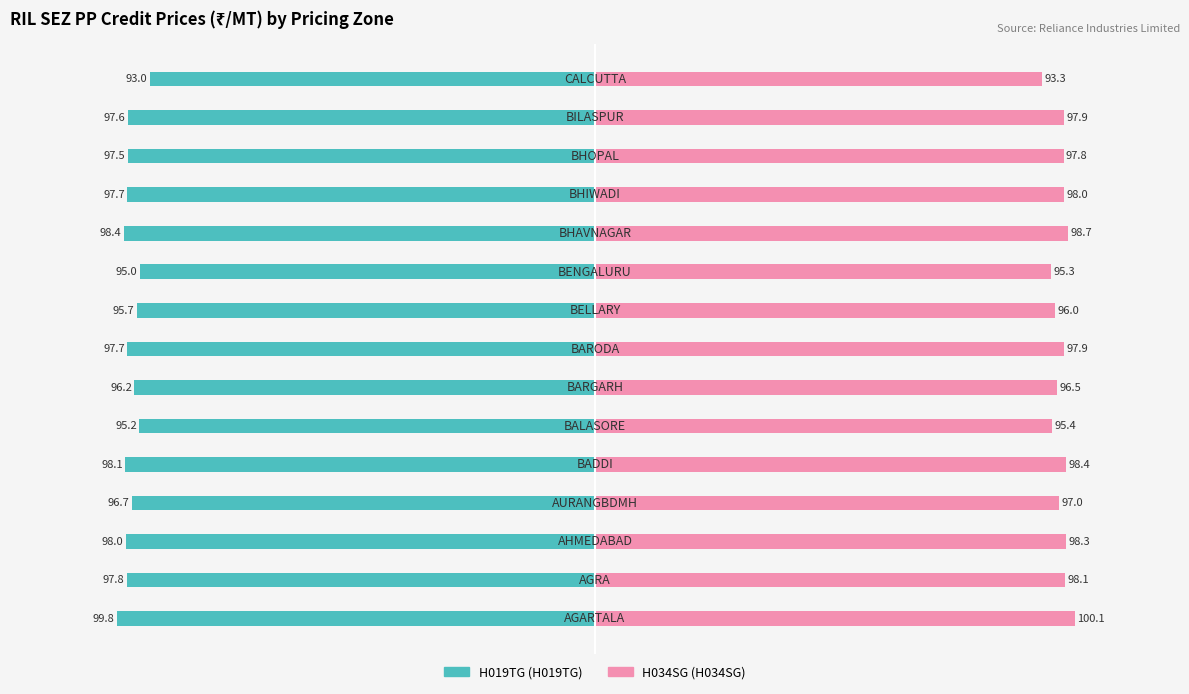

True or false: H019TG has a value of -146.9 at 9.

False